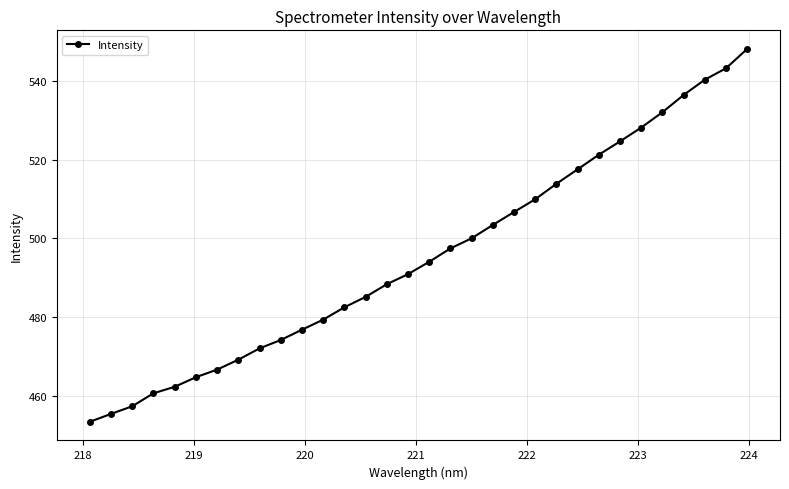

What is the difference between the second highest and second lowest values?

87.8